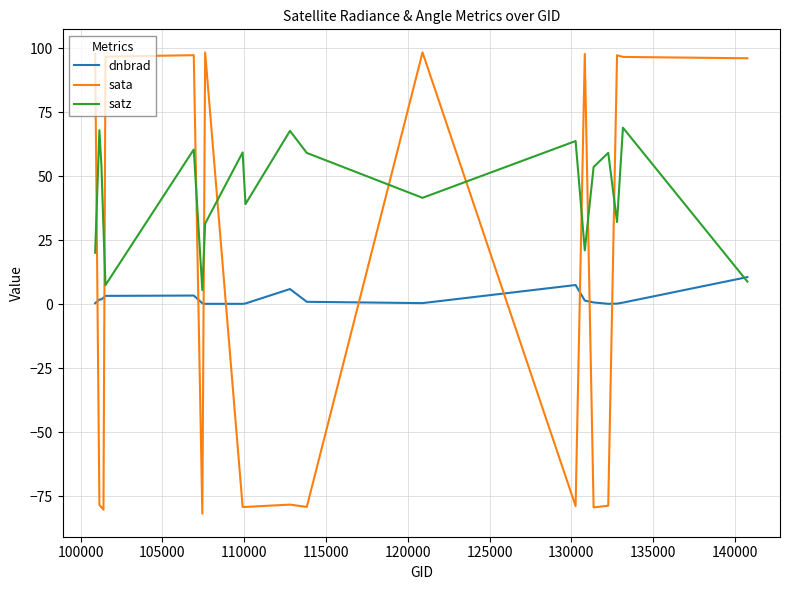

At how many categories does at least one series exceed 1?

20